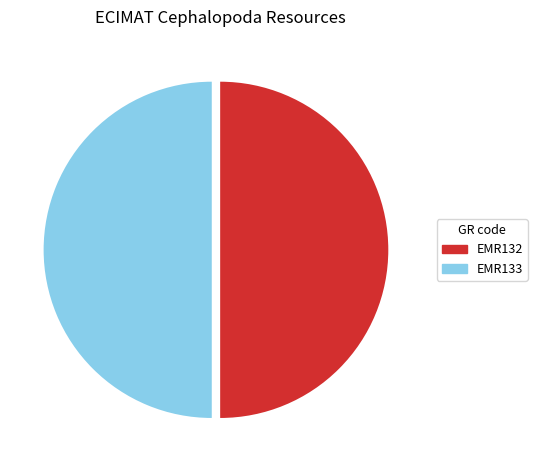

Is it true that EMR133 is 60% of the pie?

False